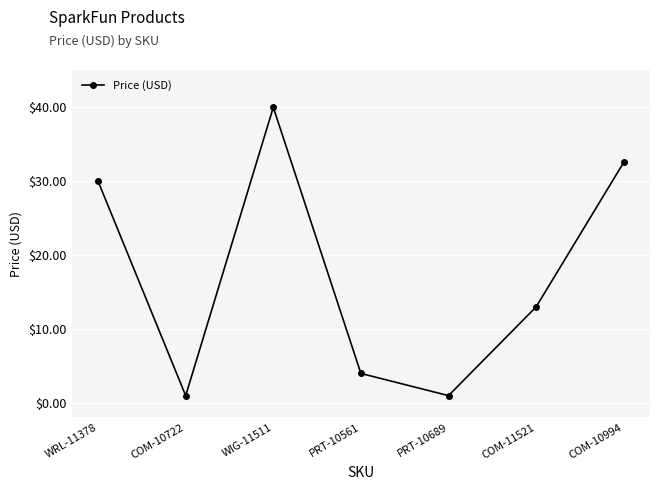

Where does the data first go above 12?

WRL-11378